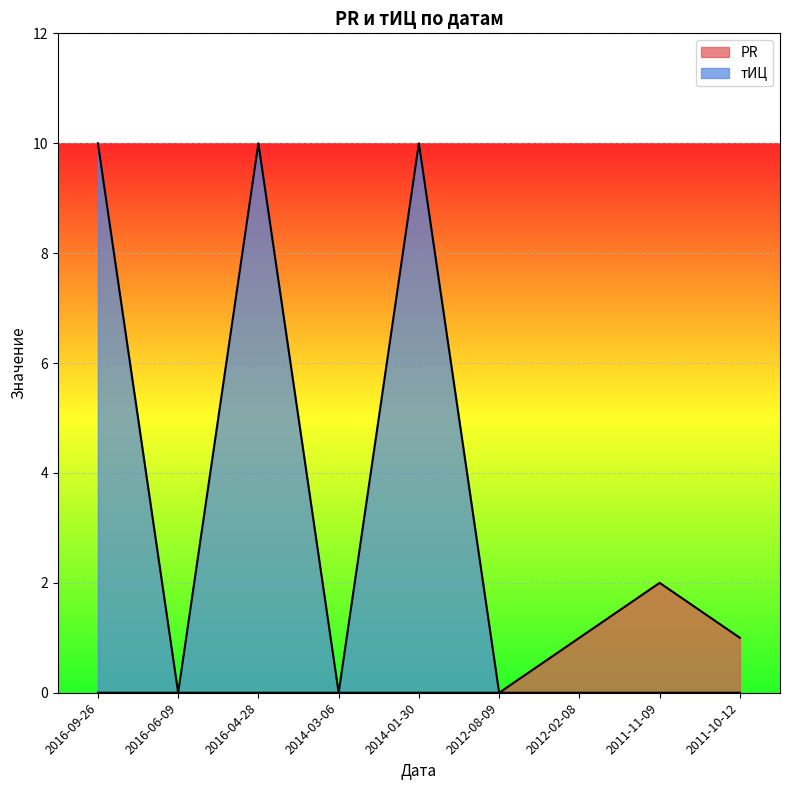

Where is PR nearest to the value 1?

2012-02-08